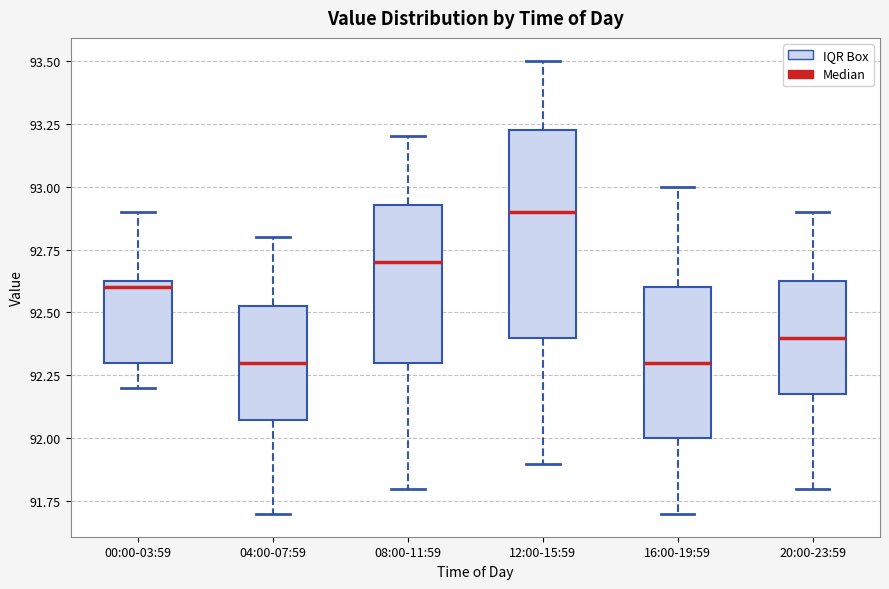

Which box has the highest median line?

12:00-15:59